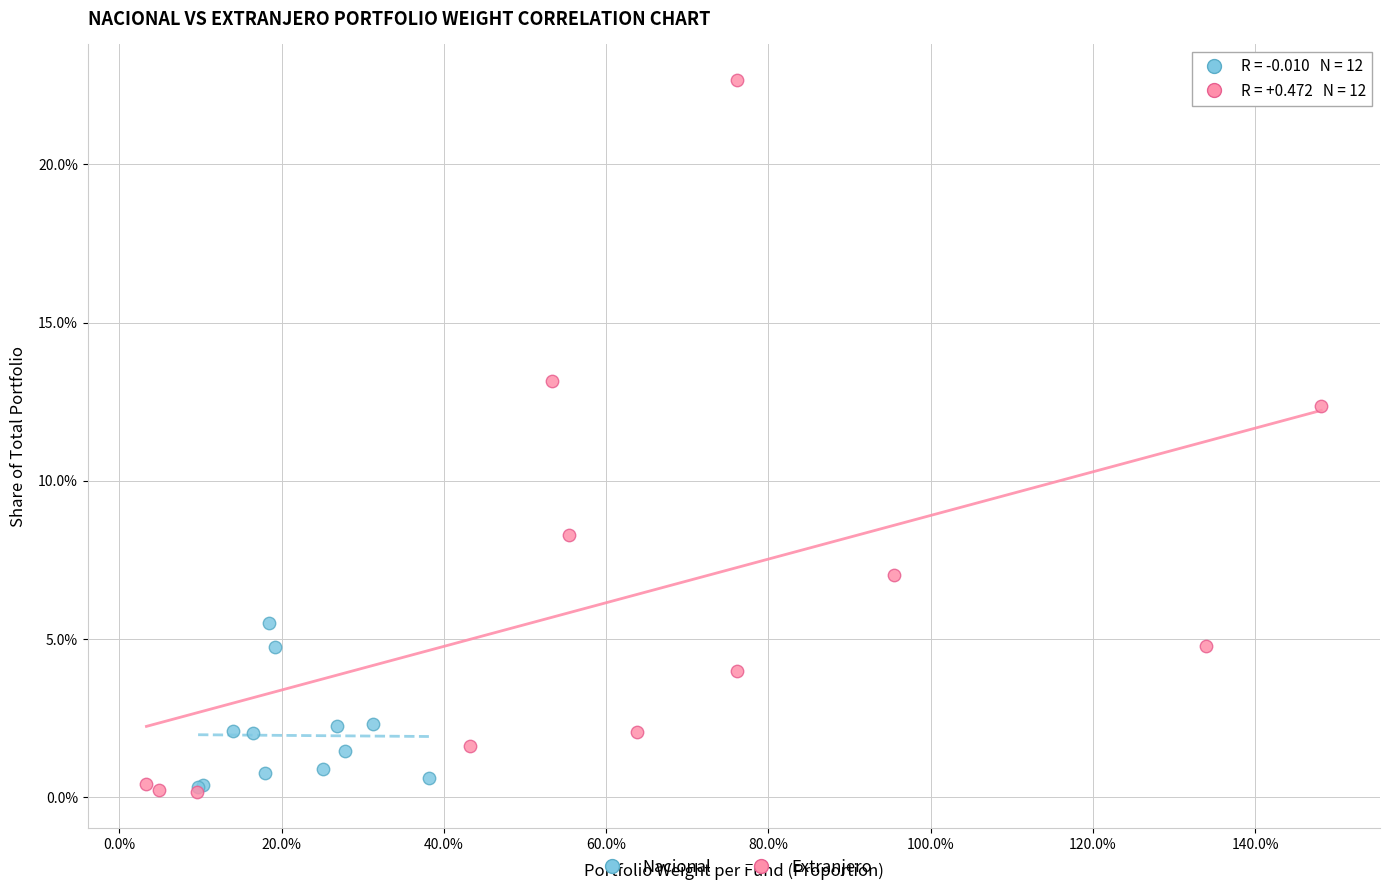

Which series has the largest Y range (max minus min)?

Extranjero